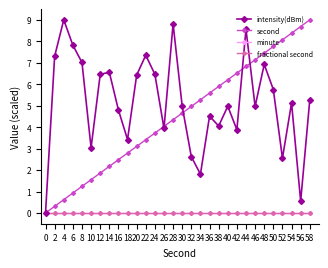

True or false: minute and second intersect in this chart.

False